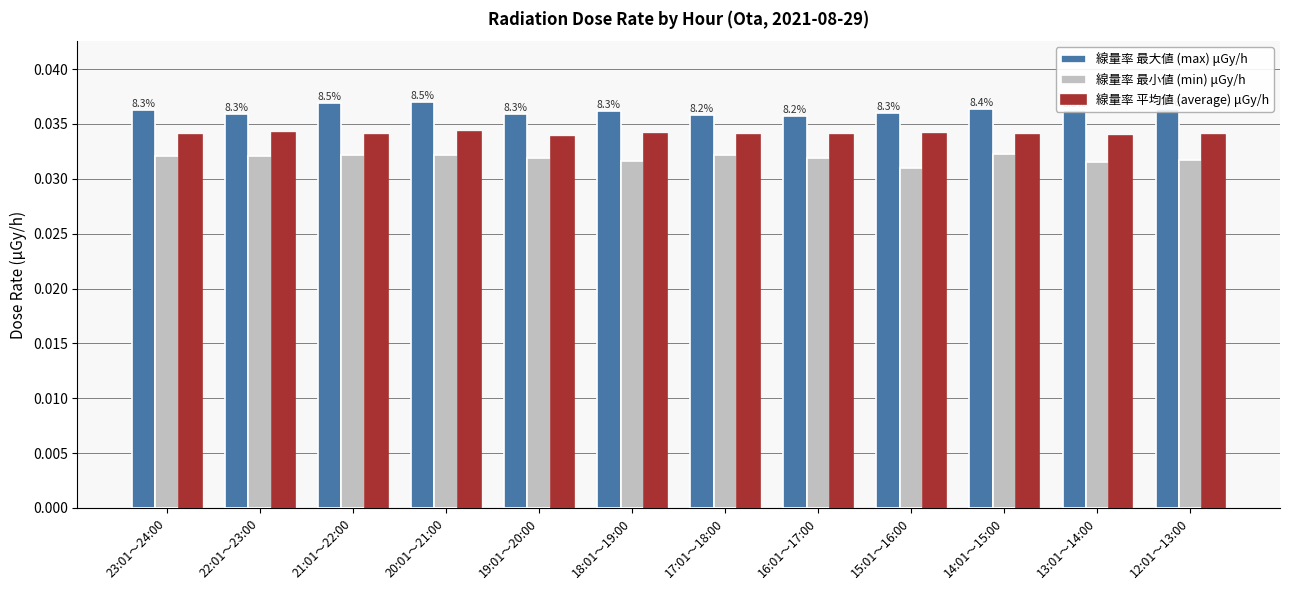

Is the value of 線量率 平均値 (average) μGy/h at 20:01～21:00 greater than the value of 線量率 最大値 (max) μGy/h at 21:01～22:00?

No